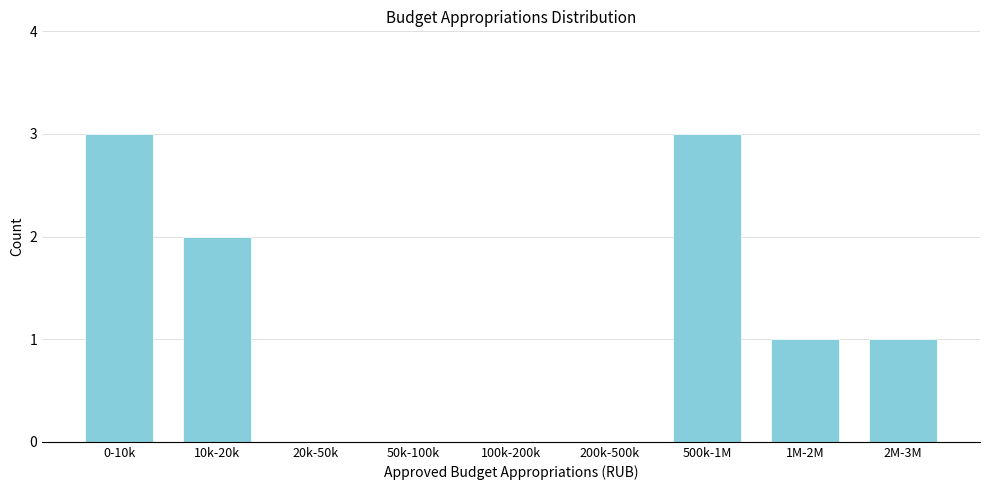

Reading left to right, transcribe all the data shown in this chart.

0-10k=3	10k-20k=2	20k-50k=0	50k-100k=0	100k-200k=0	200k-500k=0	500k-1M=3	1M-2M=1	2M-3M=1